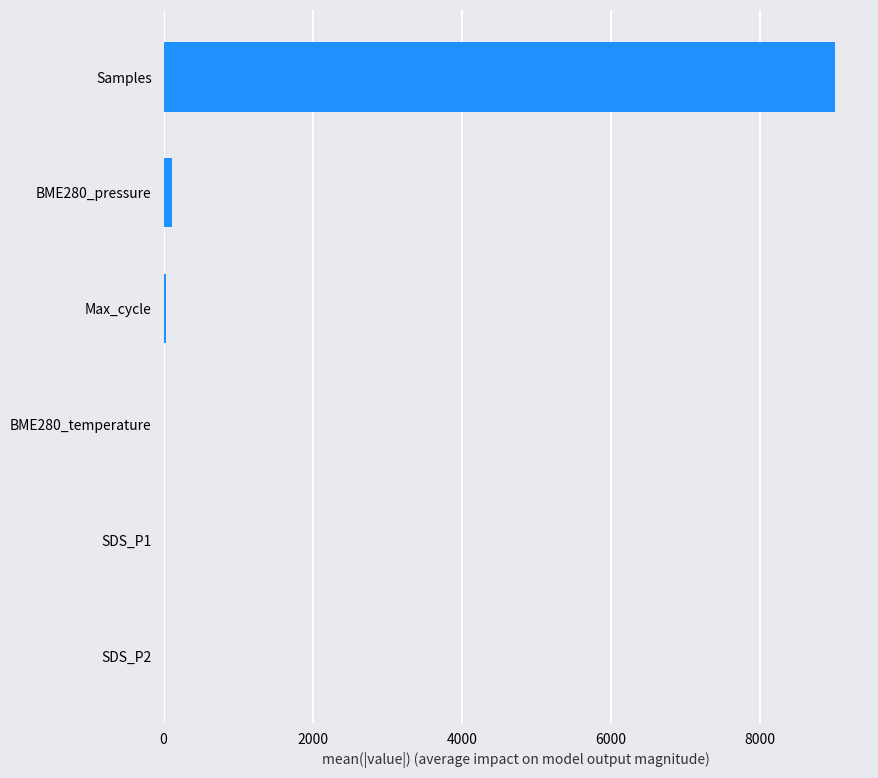

What is the sum of all values?

9151.7